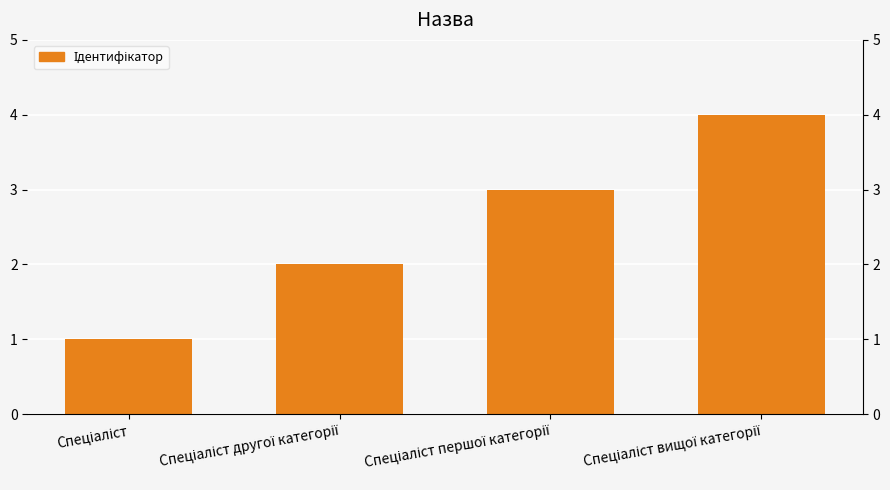

How many values are below 3?

2